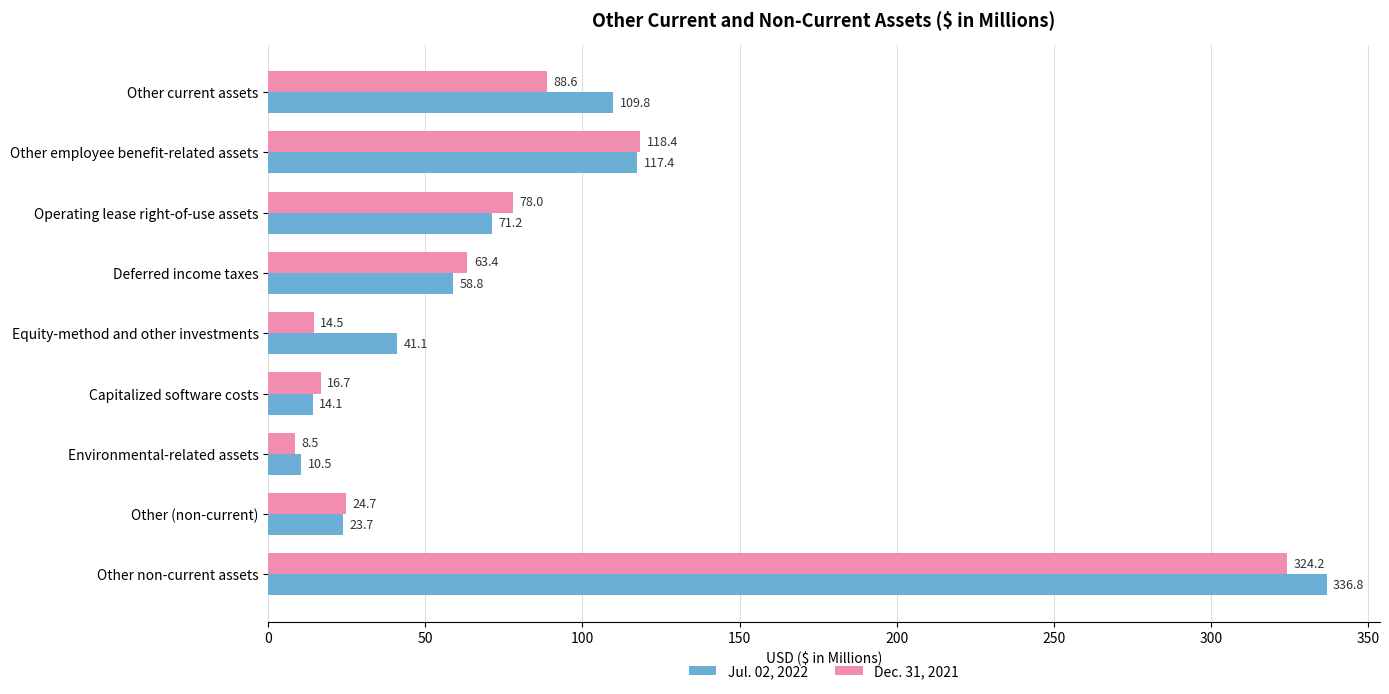

What is the difference between the maximum and minimum values in the Dec. 31, 2021 series?

315.7